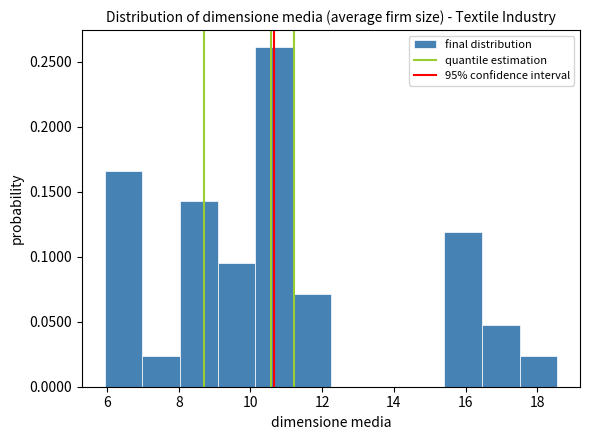

Reading left to right, transcribe this chart: for each bar, give the range it covers on the x-axis and its height. Neither the bar edges nor the heights are printed on the chart, so give them approximately, as read against the axes.

6.0 to 7.0: 0.165
7.0 to 8.0: 0.025
8.0 to 9.0: 0.145
9.0 to 10.2: 0.095
10.2 to 11.2: 0.260
11.2 to 12.2: 0.070
12.2 to 13.2: 0
13.2 to 14.4: 0
14.4 to 15.4: 0
15.4 to 16.4: 0.120
16.4 to 17.6: 0.050
17.6 to 18.6: 0.025